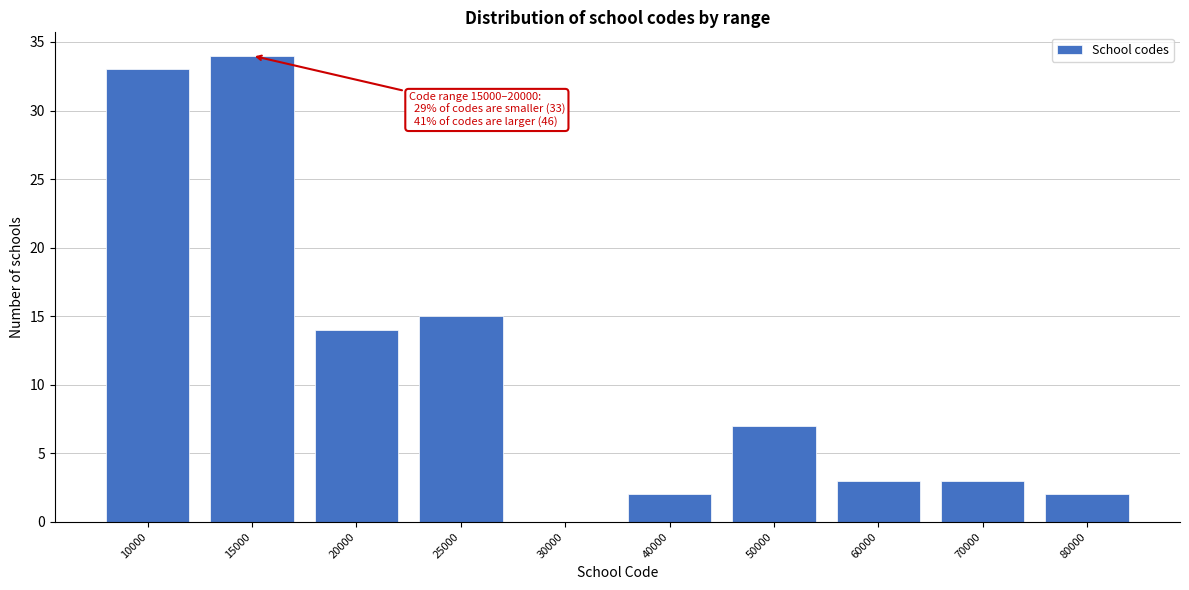

Reading right to left, transcribe all the data shown in this chart.

80000=2	70000=3	60000=3	50000=7	40000=2	30000=0	25000=15	20000=14	15000=34	10000=33